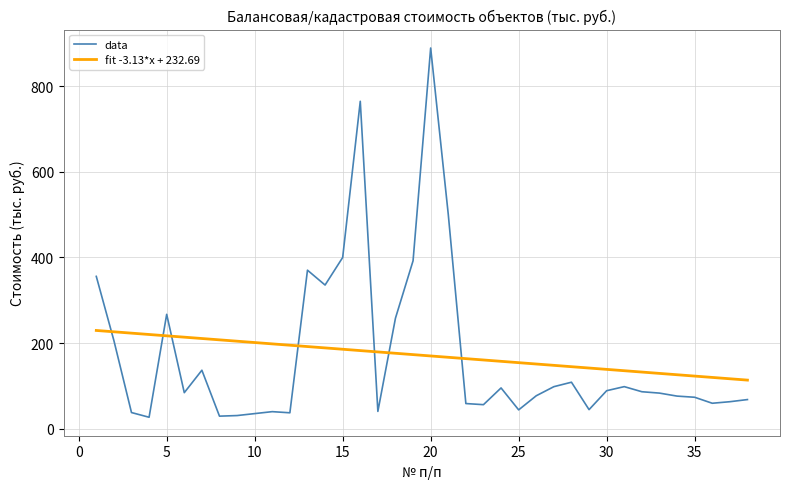

Is this an area chart (filled region under the line)?

No